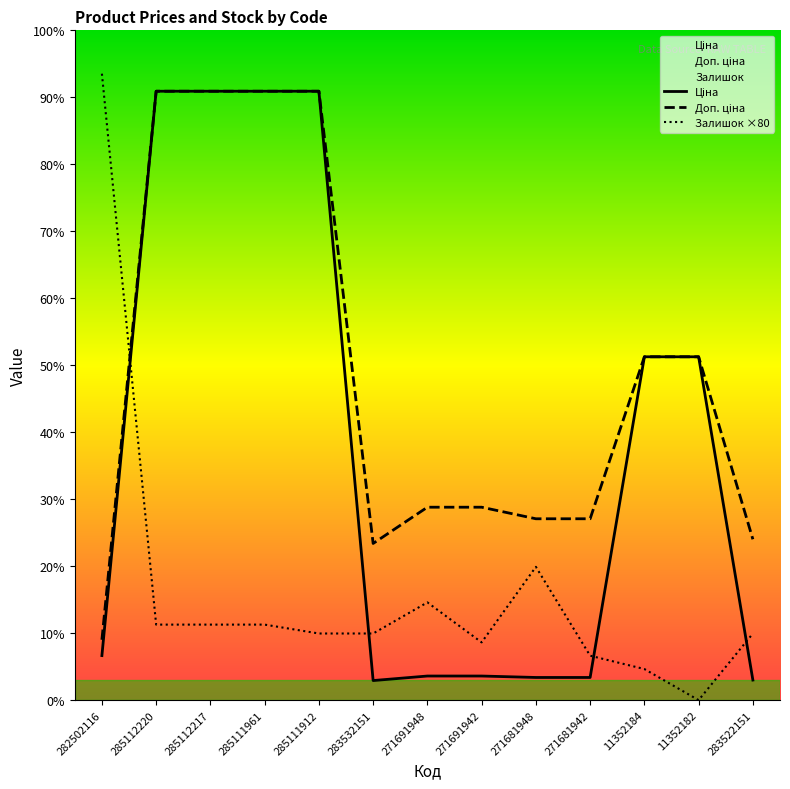

At which label is Доп. ціна closest to 6025?

11352184